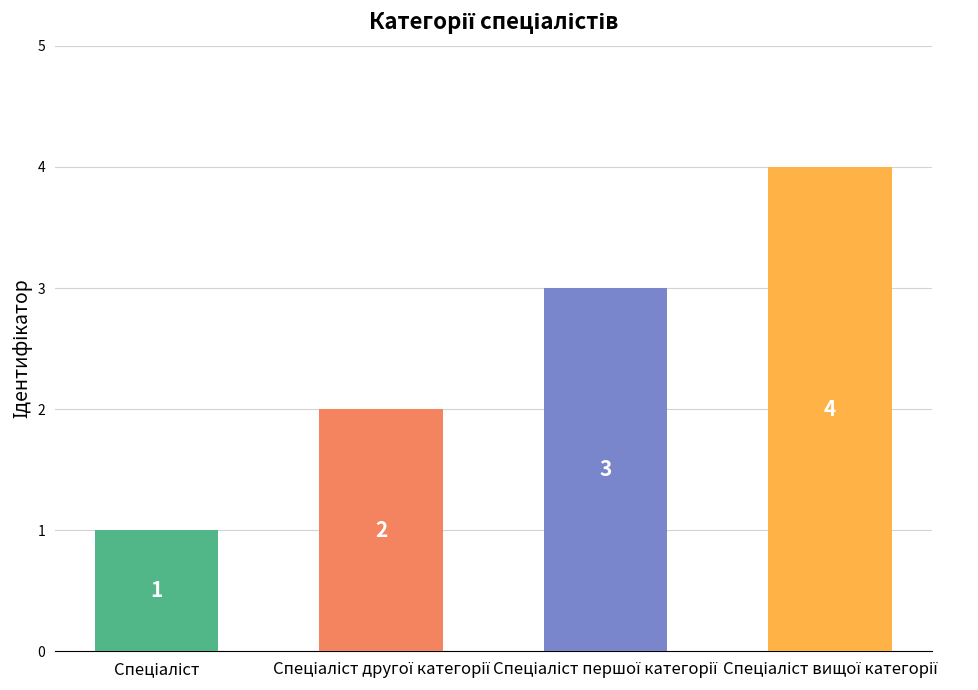

How many values are between 2 and 4?

3